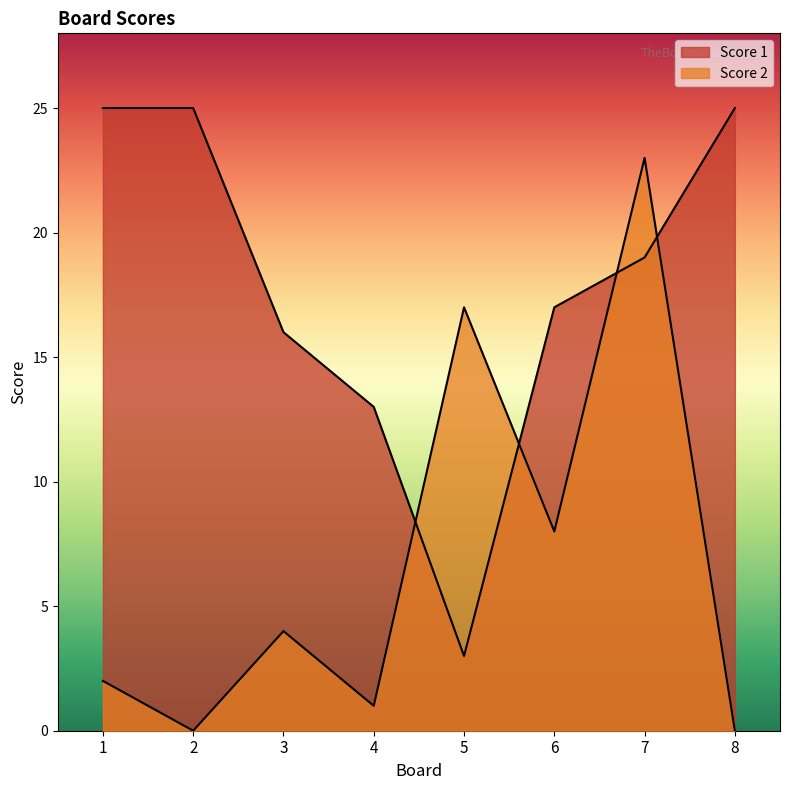

What are all the series names shown in the legend?

Score 1, Score 2